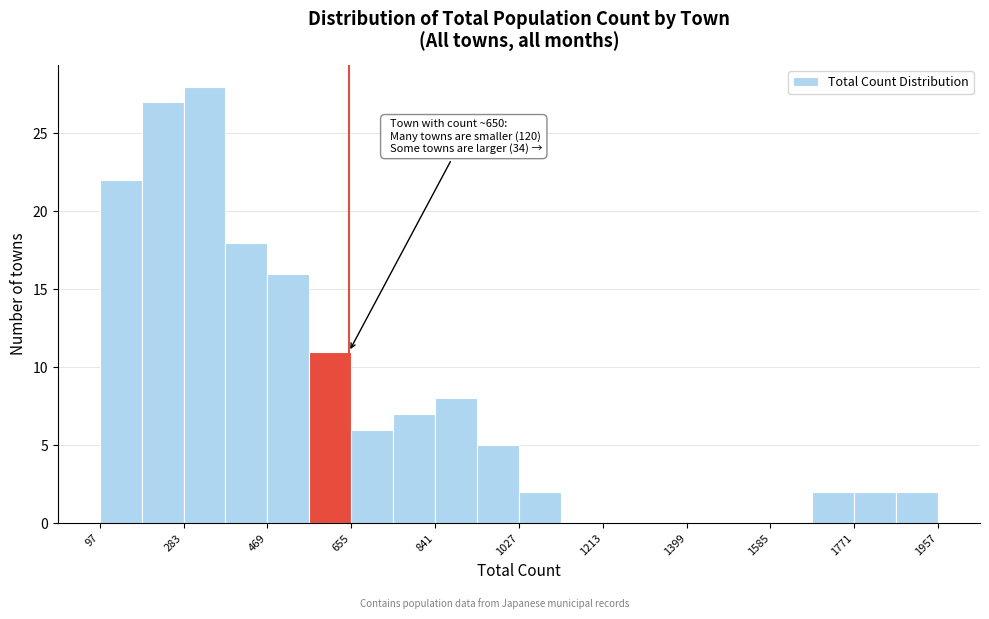

Which range on the x-axis has the tallest bar?

280 to 380